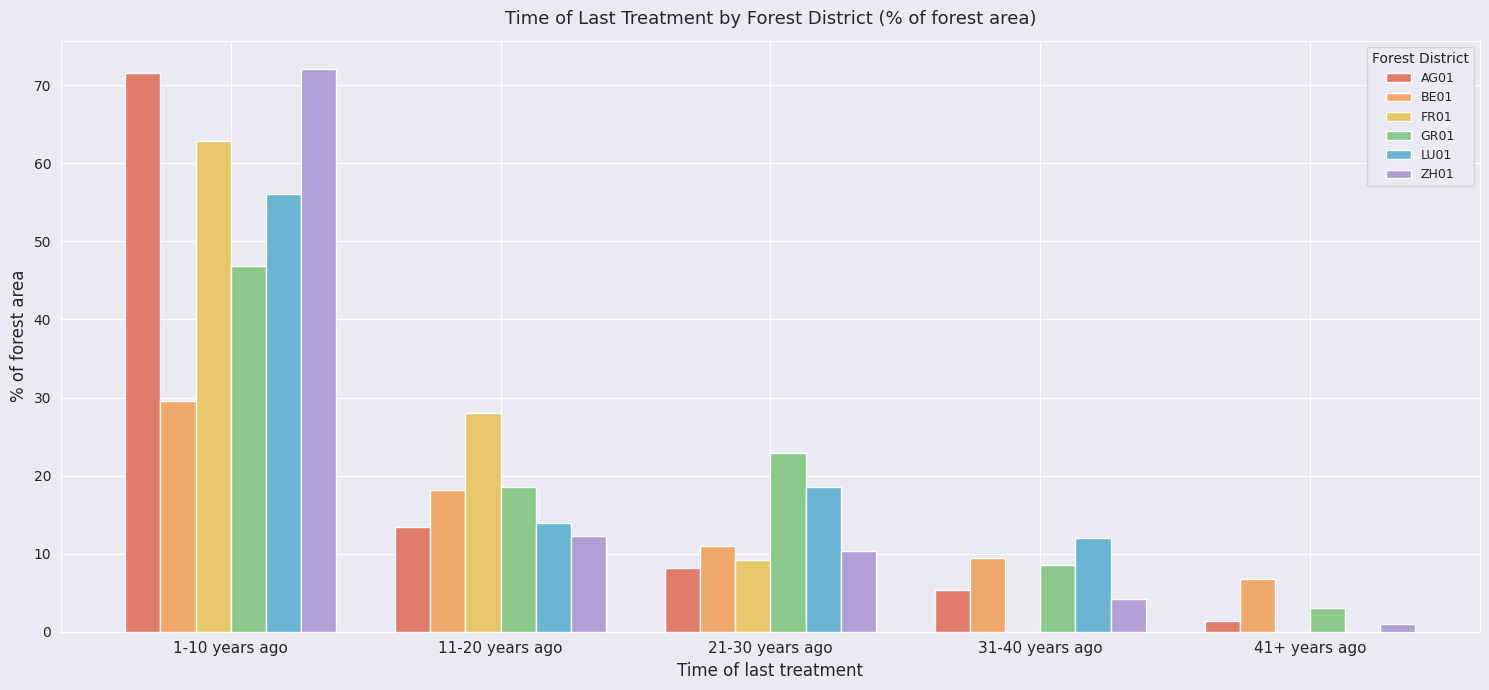

At which category does the chart reach its peak across all series?

1-10 years ago